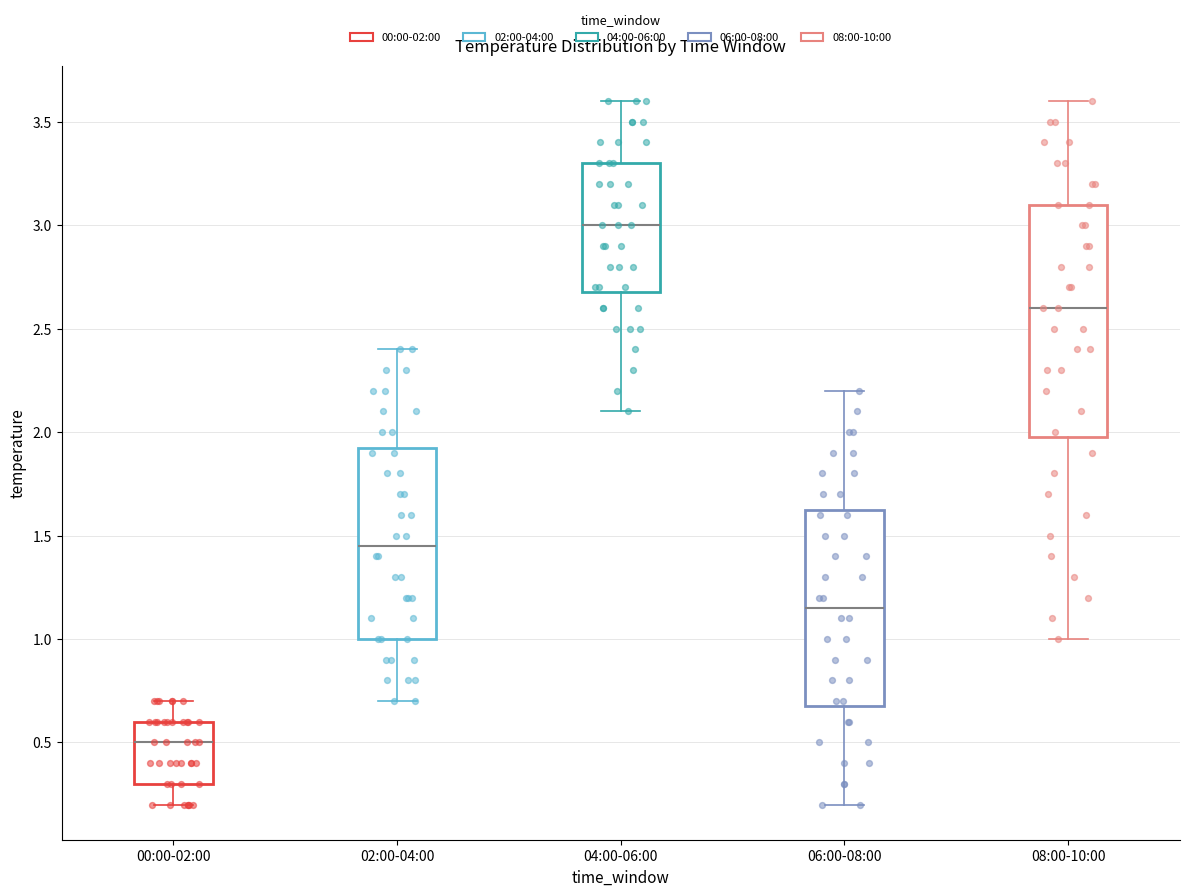

Which box's median line is the highest?

04:00-06:00